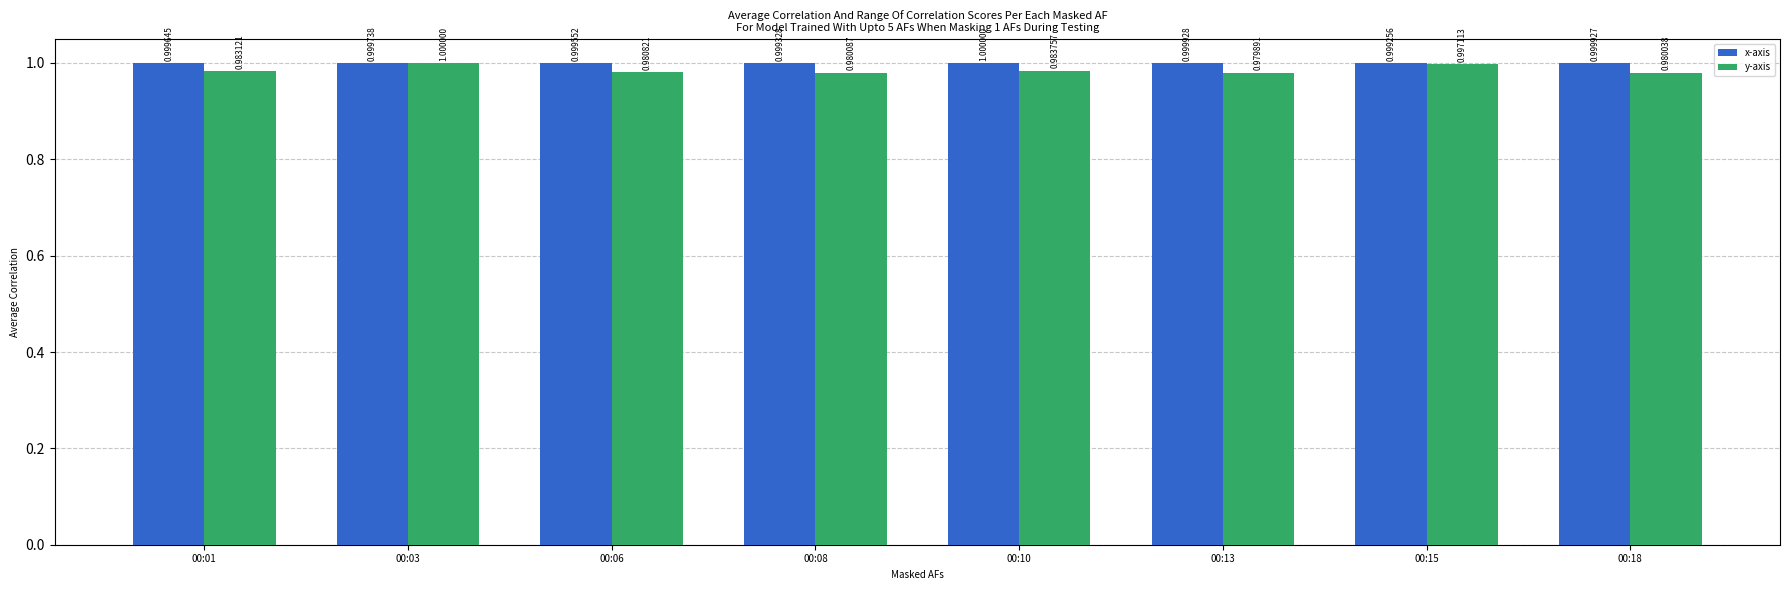

Which series has the largest range (max minus min)?

y-axis